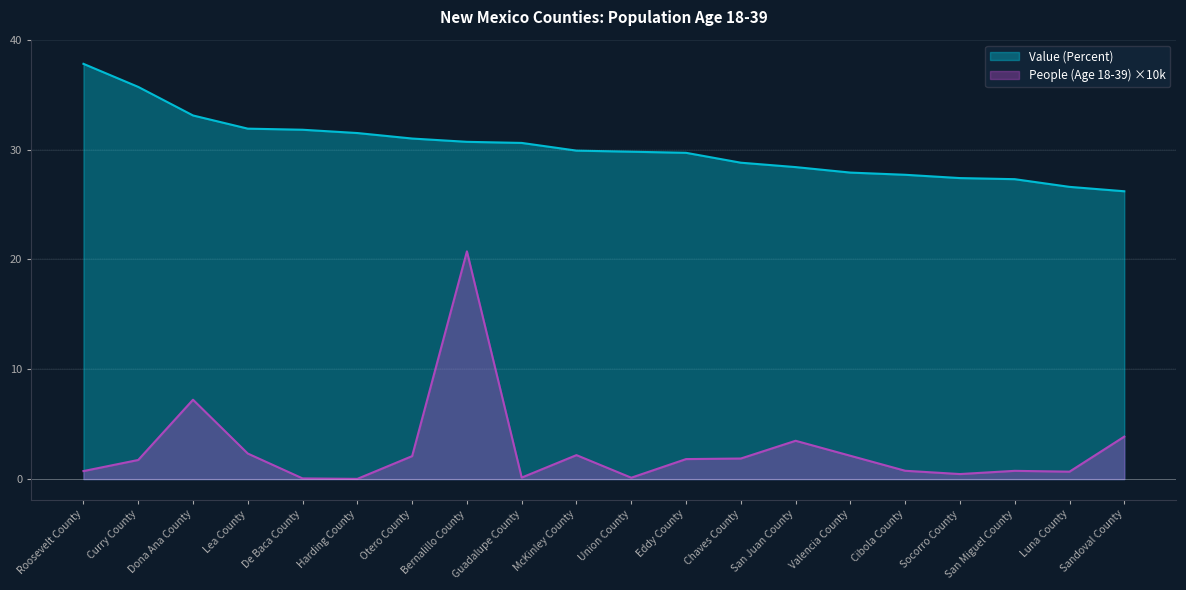

True or false: People (Age 18-39) and Value (Percent) intersect in this chart.

False